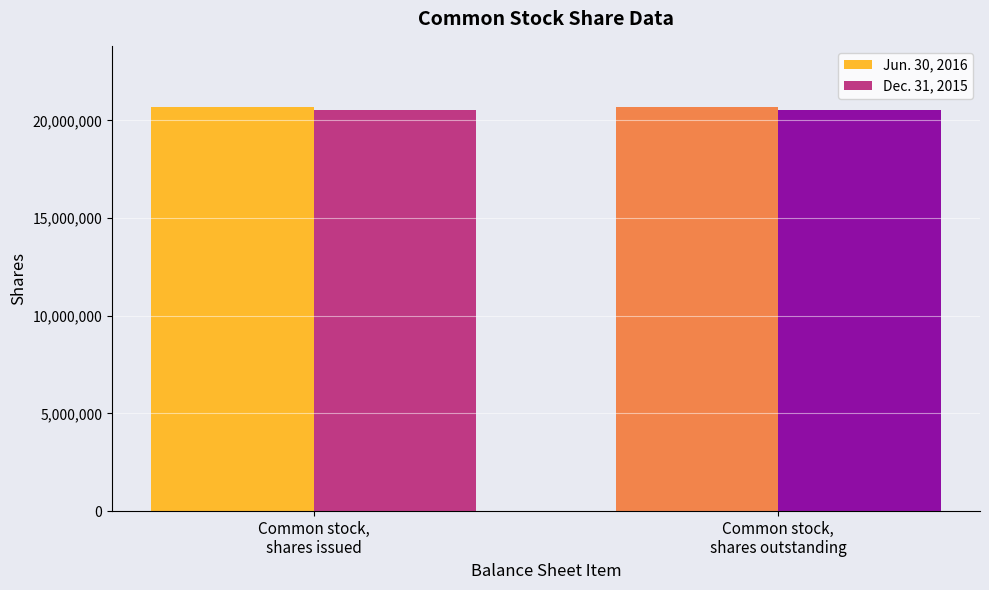

What is the average value of the Jun. 30, 2016 series?

20711952